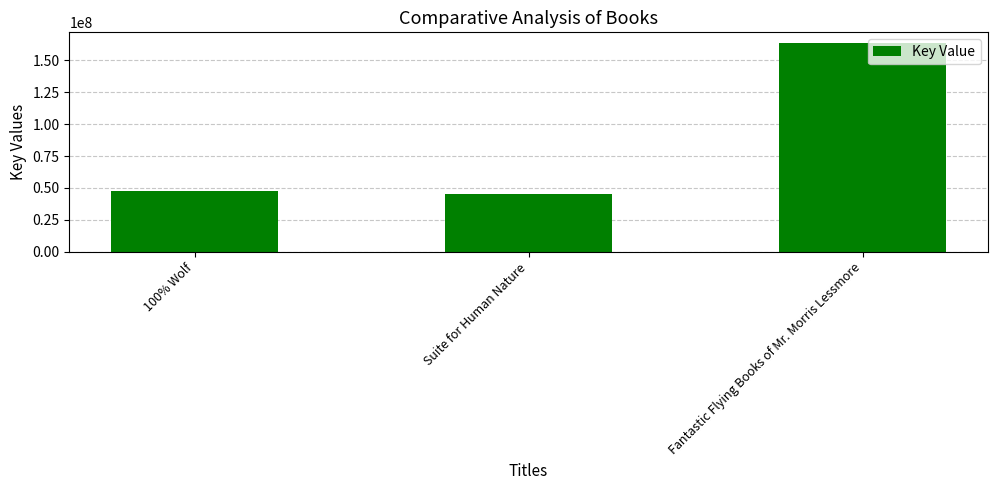

What is the minimum value shown in the chart?

45117665